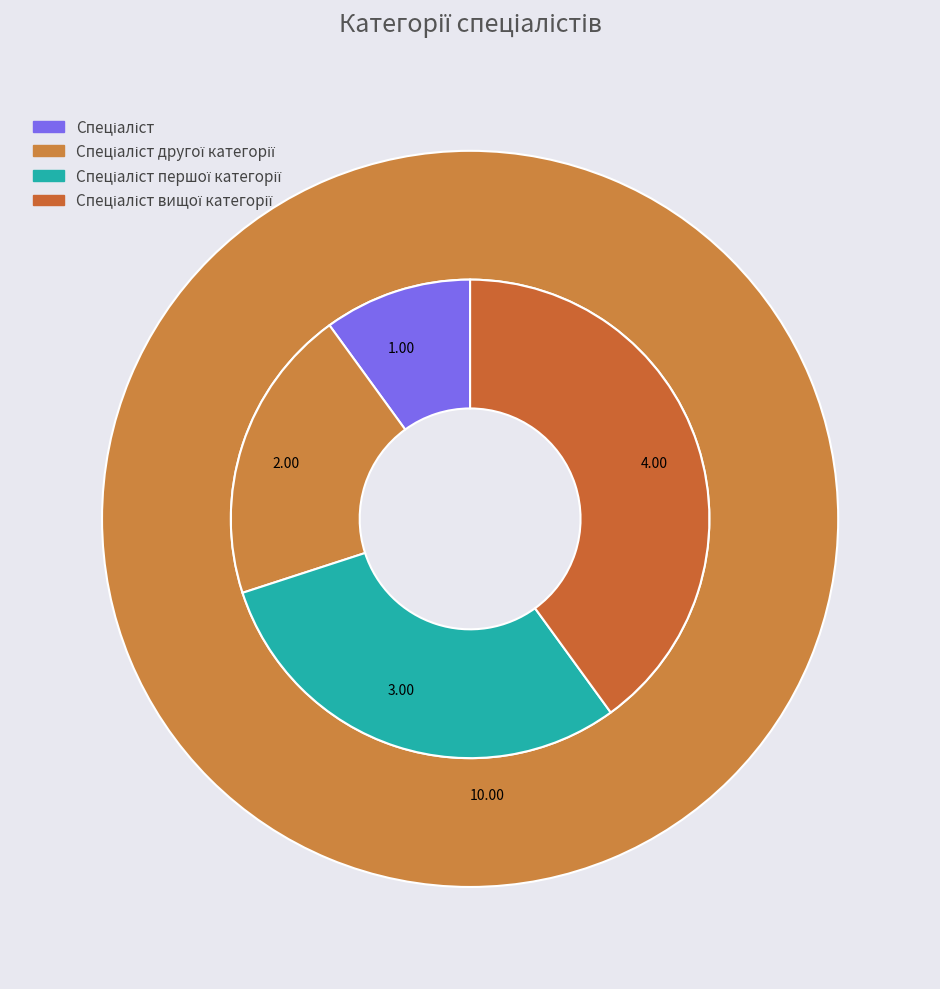

Between Спеціаліст and Спеціаліст вищої категорії, which is larger?

Спеціаліст вищої категорії